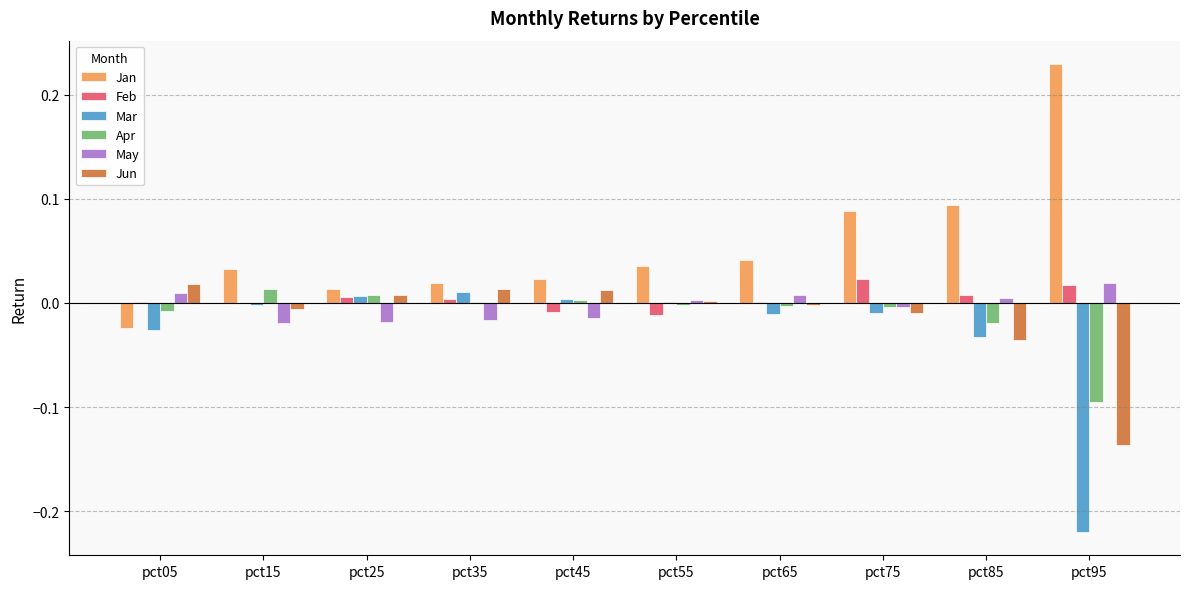

Is it true that Jan equals 0.0 at pct35?

True